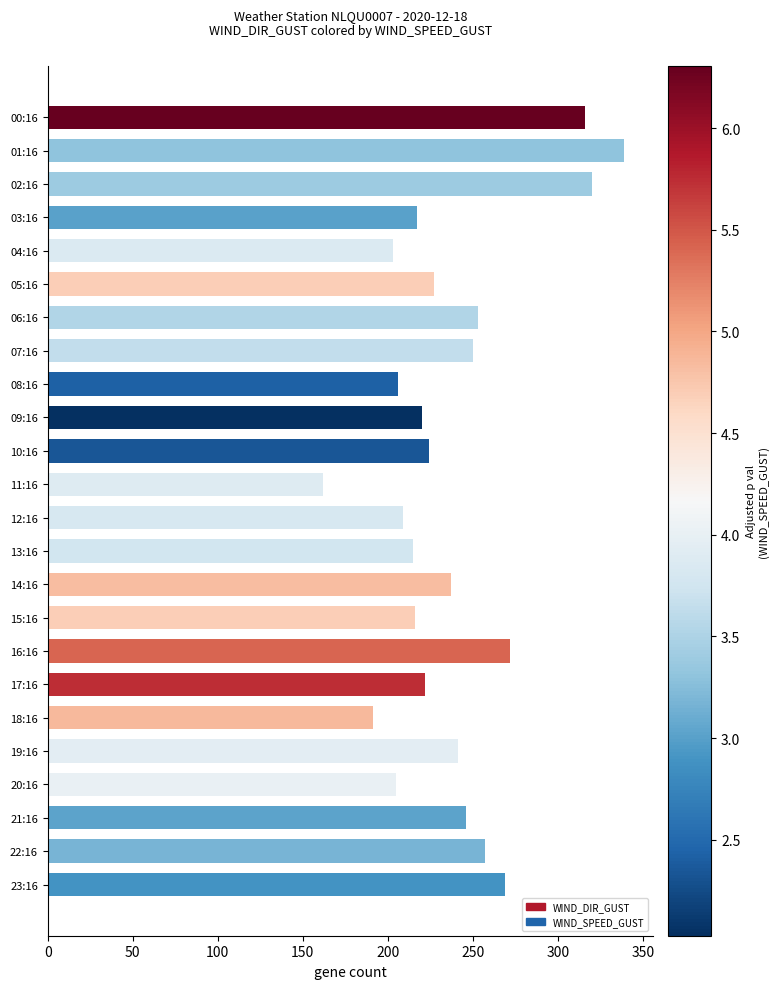

Which has a higher value, 23:16 or 03:16?

23:16